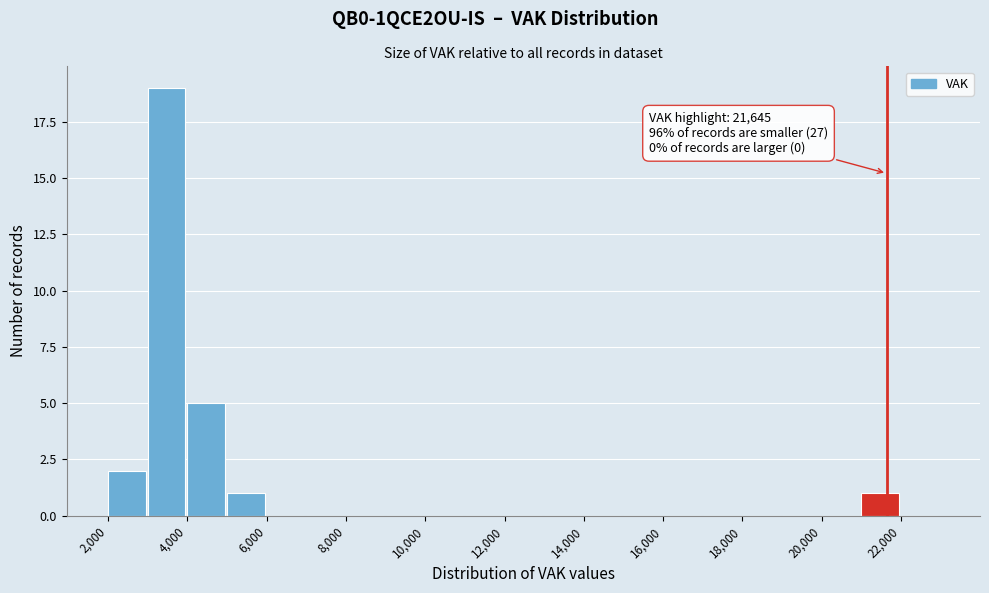

Over which range of the x-axis is the bar tallest?

3000 to 4000